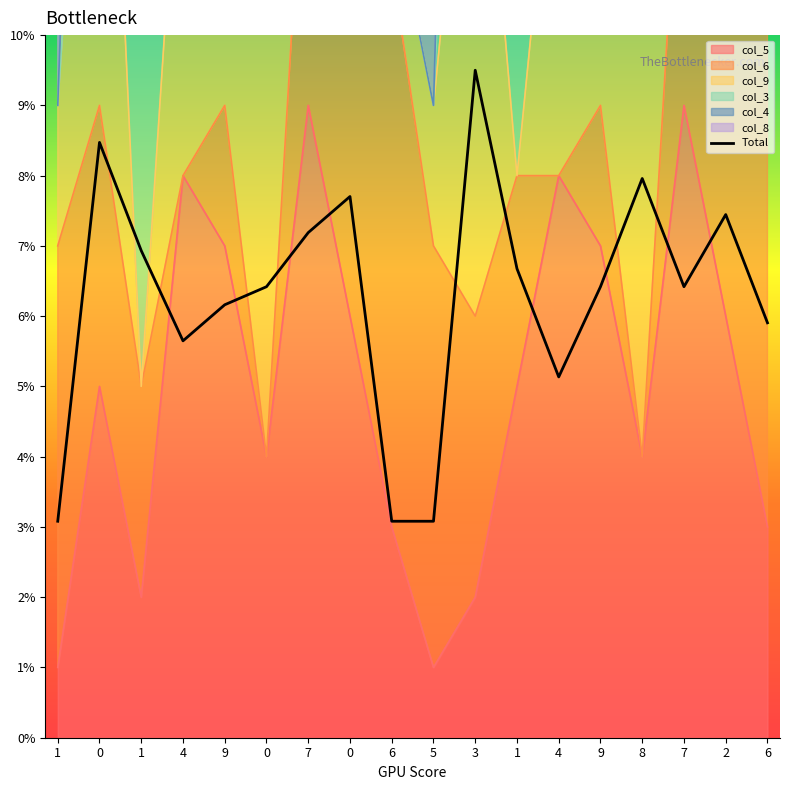

What is the difference between the values at 9 and 5?

3.3